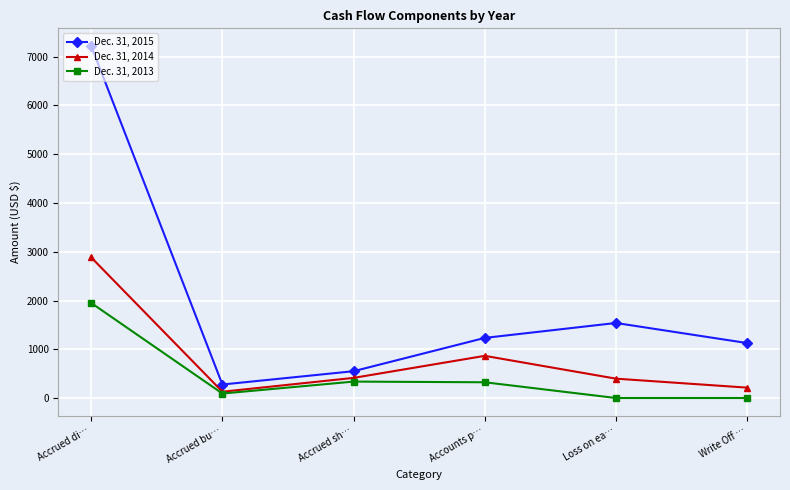

In Dec. 31, 2014, how many points are higher than both neighbors (excluding endpoints)?

1